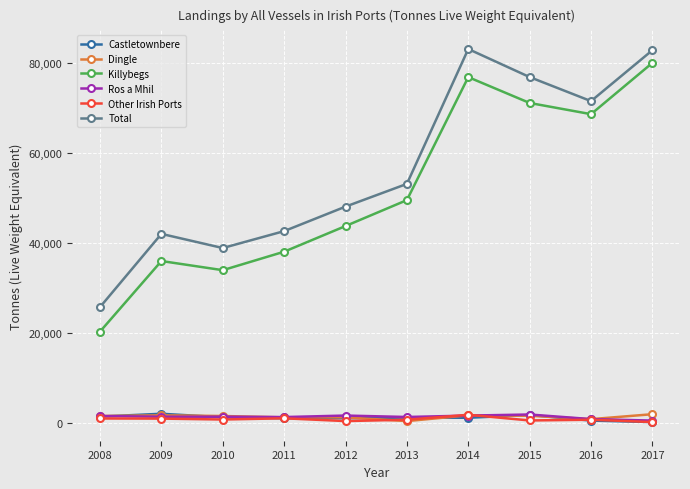

In Total, how many points are higher than both neighbors (excluding endpoints)?

2